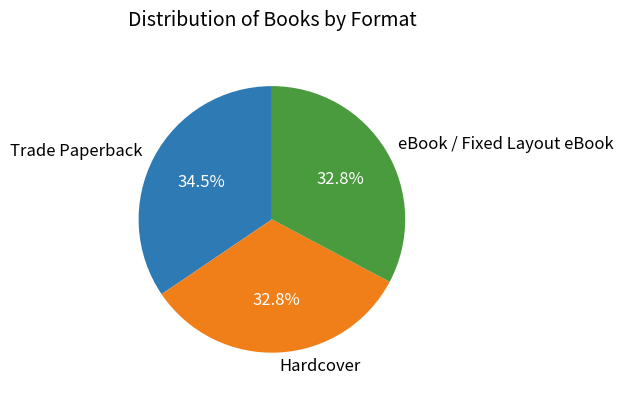

Between Hardcover and Trade Paperback, which is larger?

Trade Paperback